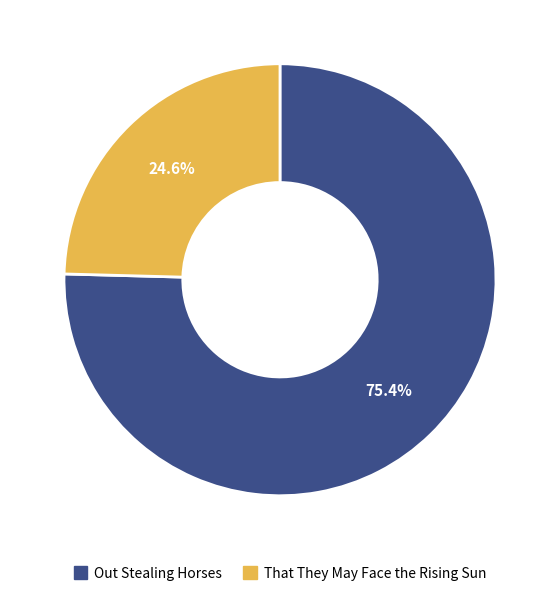

Which category has the biggest portion of the pie?

Out Stealing Horses